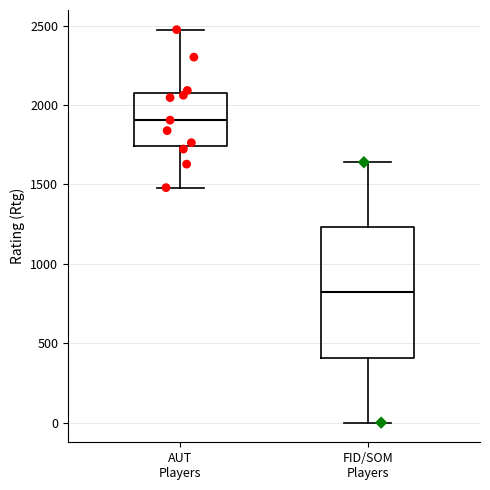

Which box has the lowest median line?

FID/SOM Players